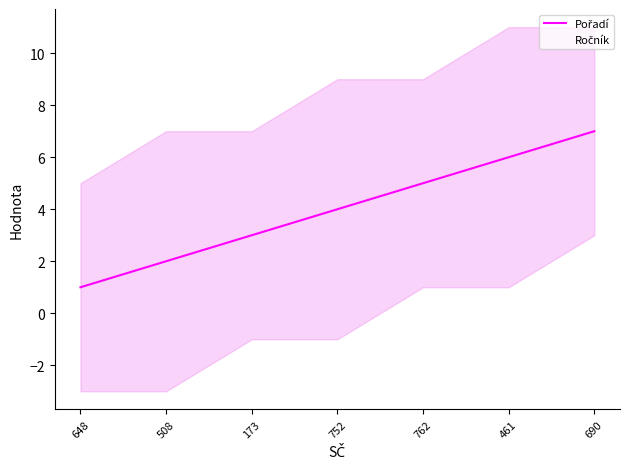

Which series has the largest range (max minus min)?

Pořadí